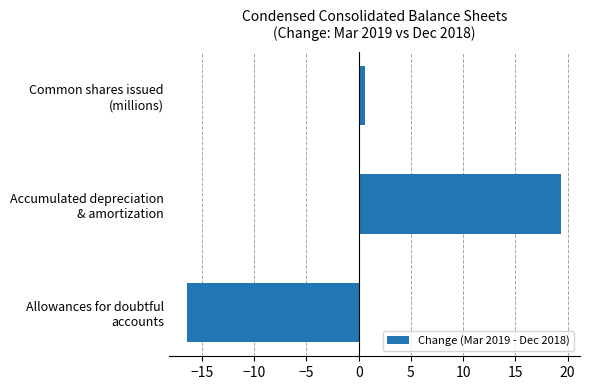

Reading top to bottom, transcribe all the data shown in this chart.

0.6	19.4	-16.4